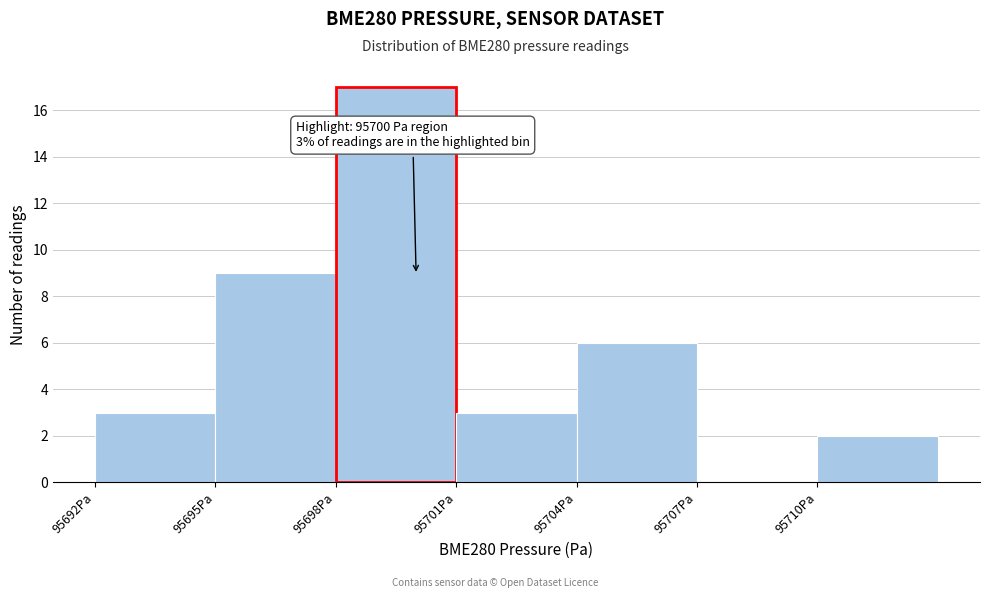

Which range on the x-axis has the tallest bar?

95698 to 95701